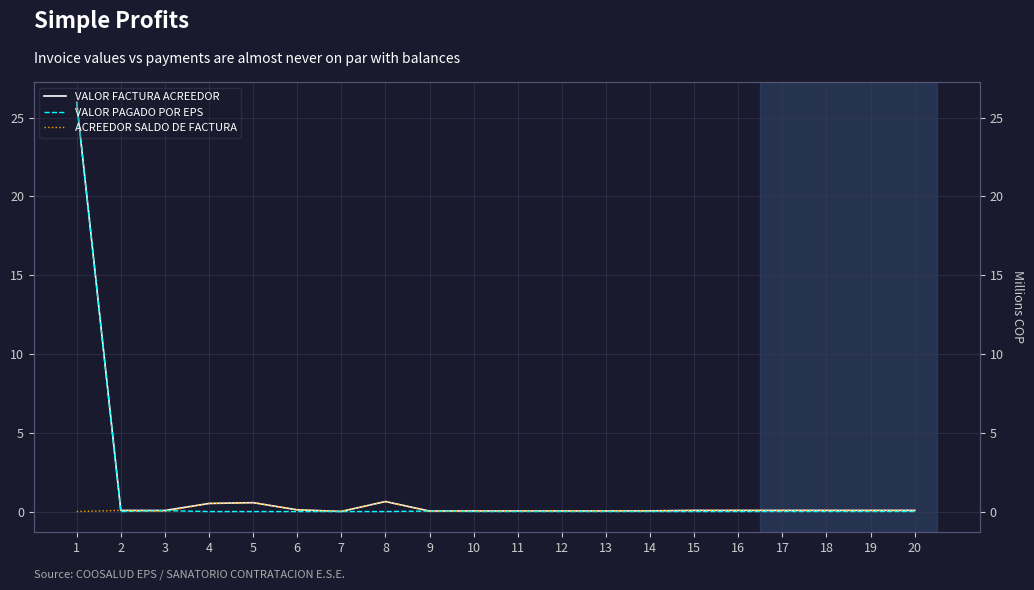

Between 2 and 5, which series saw the biggest shift?

VALOR FACTURA ACREEDOR